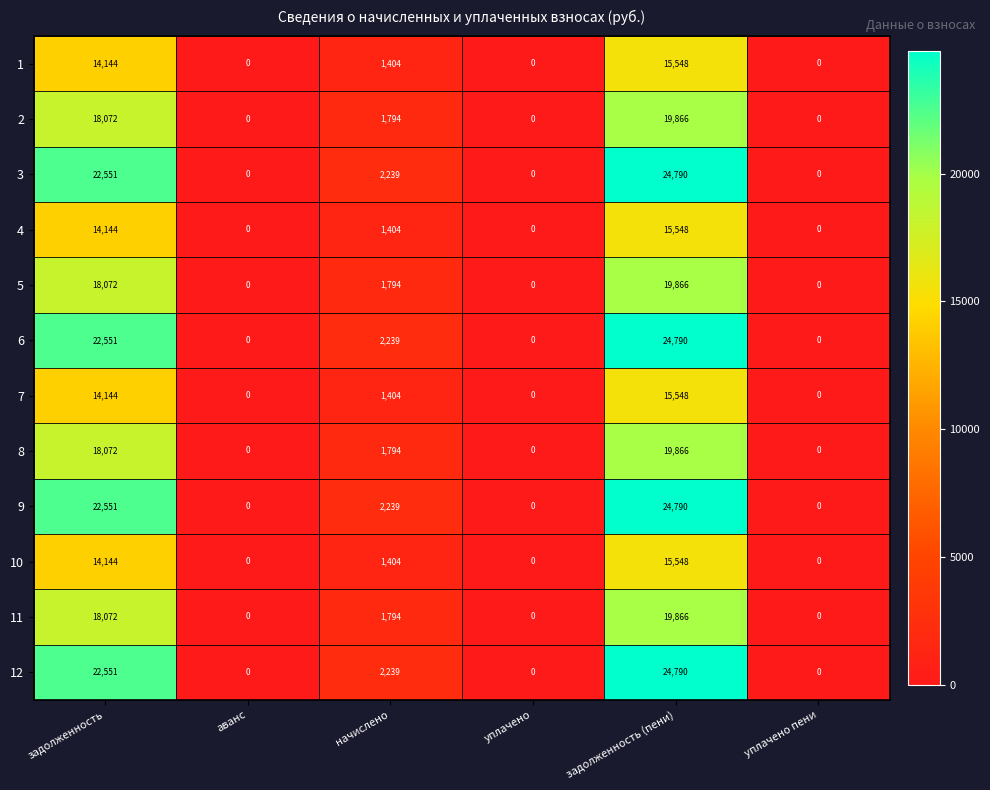

At which label does 4 first exceed 1404?

задолженность